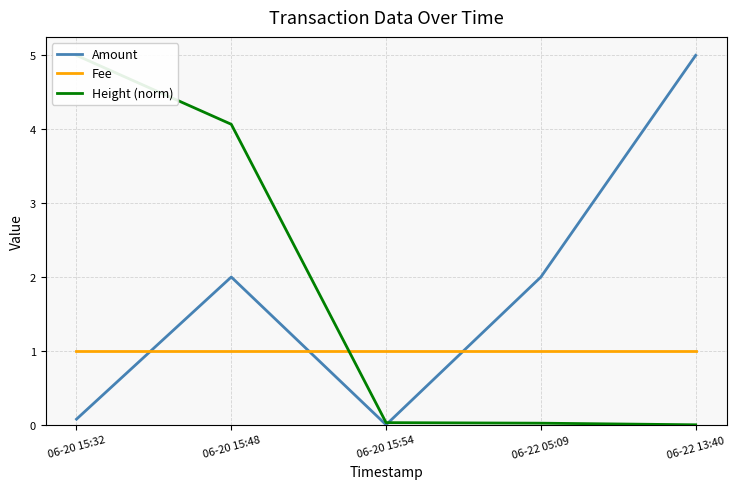

Is the value of Amount at 06-20 15:54 greater than the value of Height (norm) at 06-20 15:32?

No